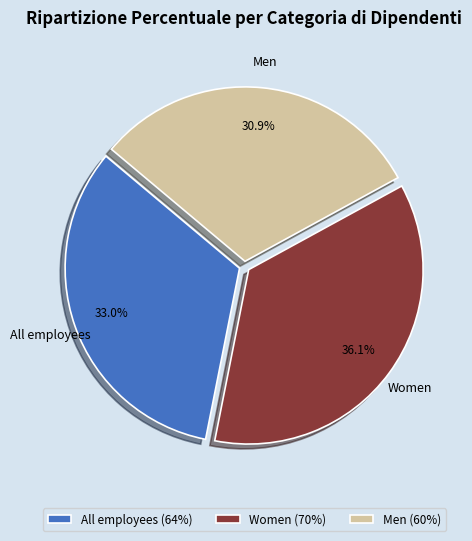

Combined, do Men and All employees account for over 50%?

Yes